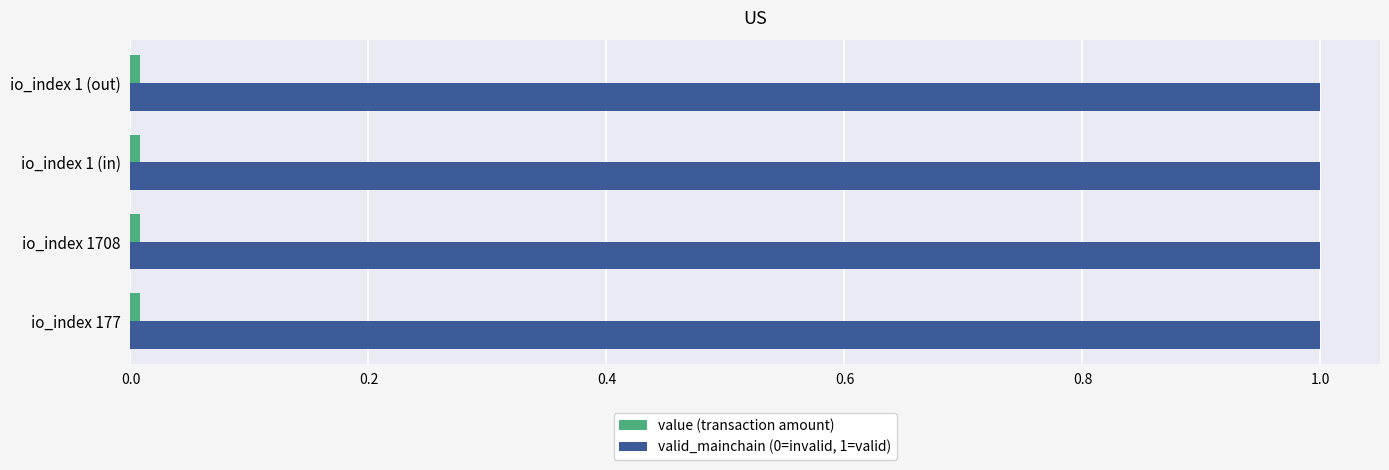

True or false: valid_mainchain (0=invalid, 1=valid) has a value of 1.8 at io_index 1 (out).

False